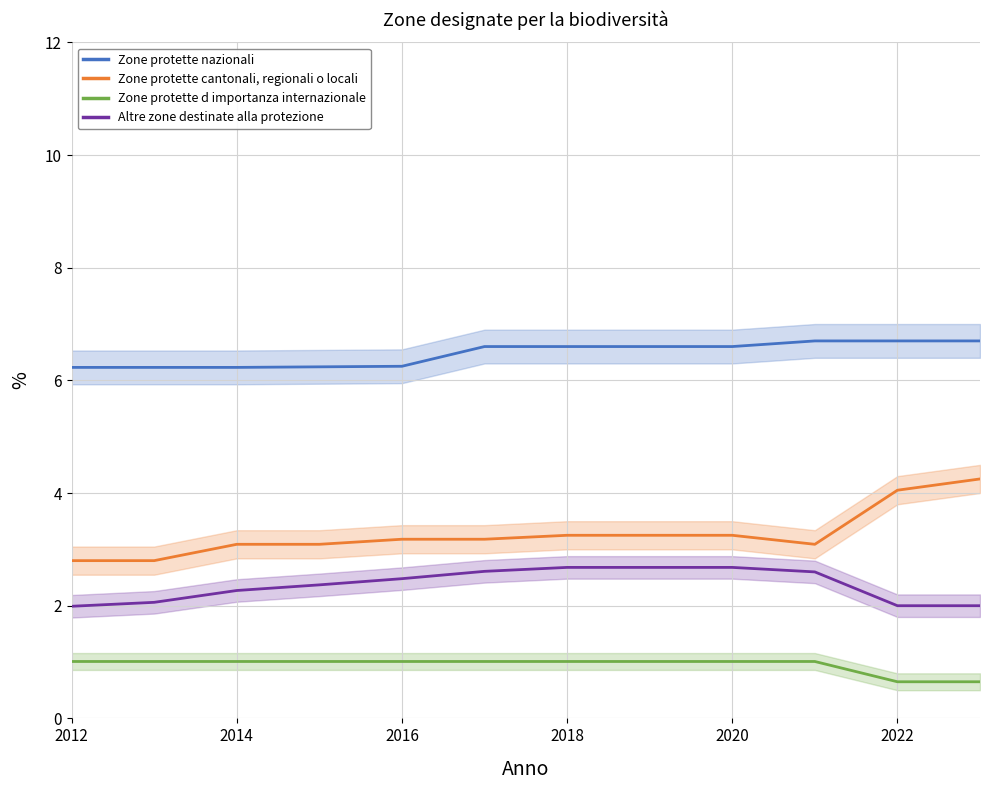

True or false: Zone protette cantonali, regionali o locali has a value of 1.6 at 2022.

False